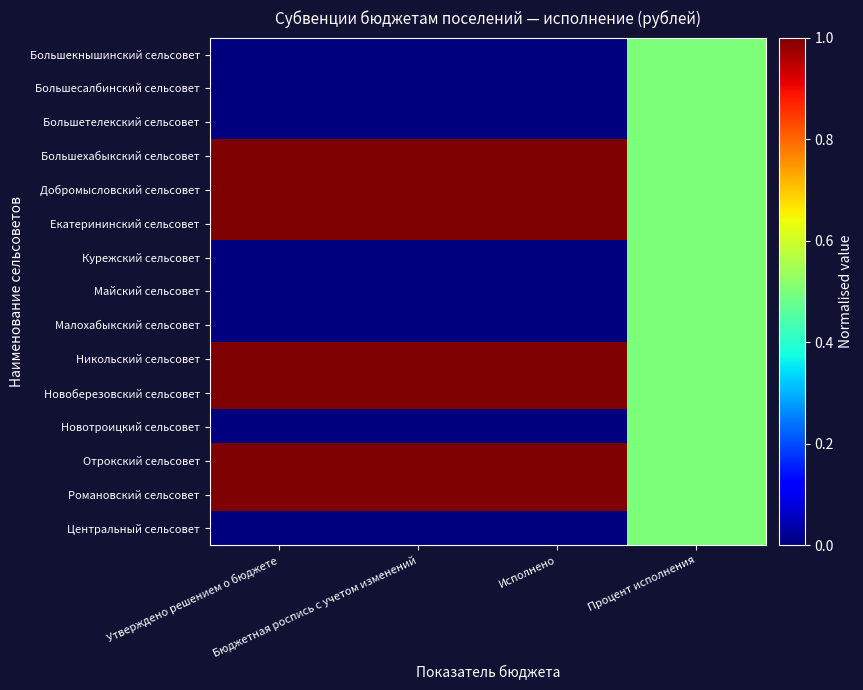

Rank the series at Исполнено from highest to lowest value.

Большехабыкский сельсовет, Добромысловский сельсовет, Екатерининский сельсовет, Никольский сельсовет, Новоберезовский сельсовет, Отрокский сельсовет, Романовский сельсовет, Большекнышинский сельсовет, Большесалбинский сельсовет, Большетелекский сельсовет, Курежский сельсовет, Майский сельсовет, Малохабыкский сельсовет, Новотроицкий сельсовет, Центральный сельсовет